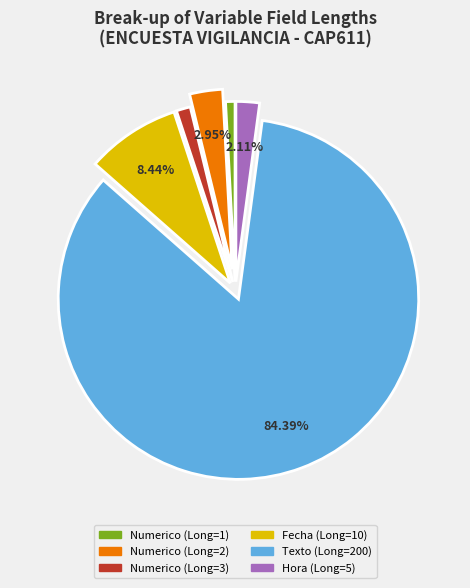

Is there any slice that represents more than half of the pie?

Yes